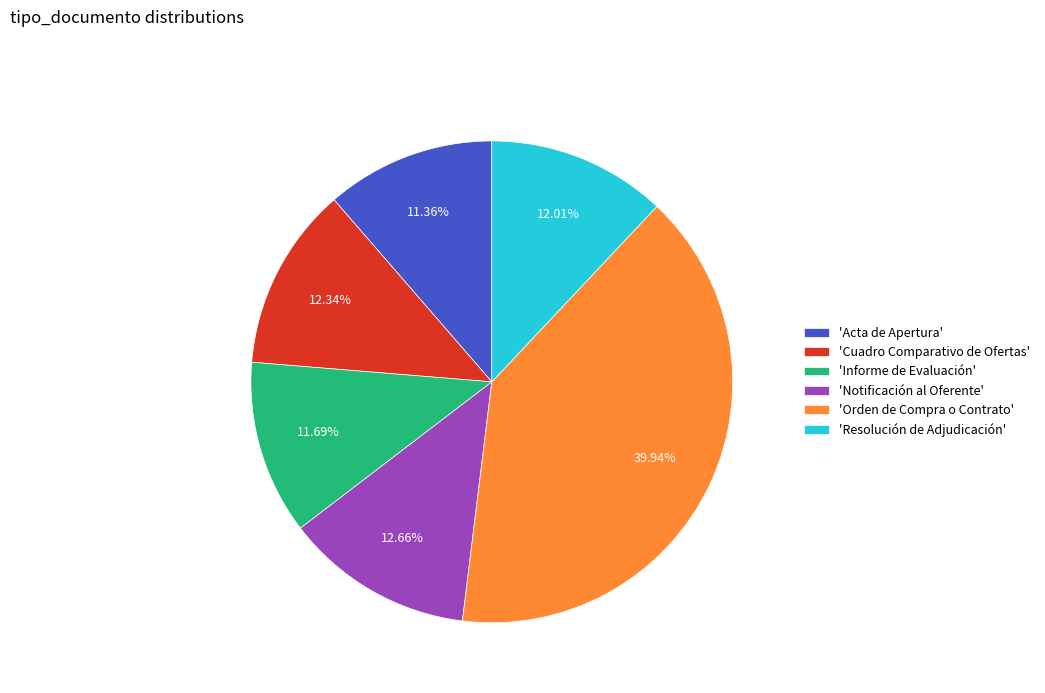

Which category has the biggest portion of the pie?

'Orden de Compra o Contrato'